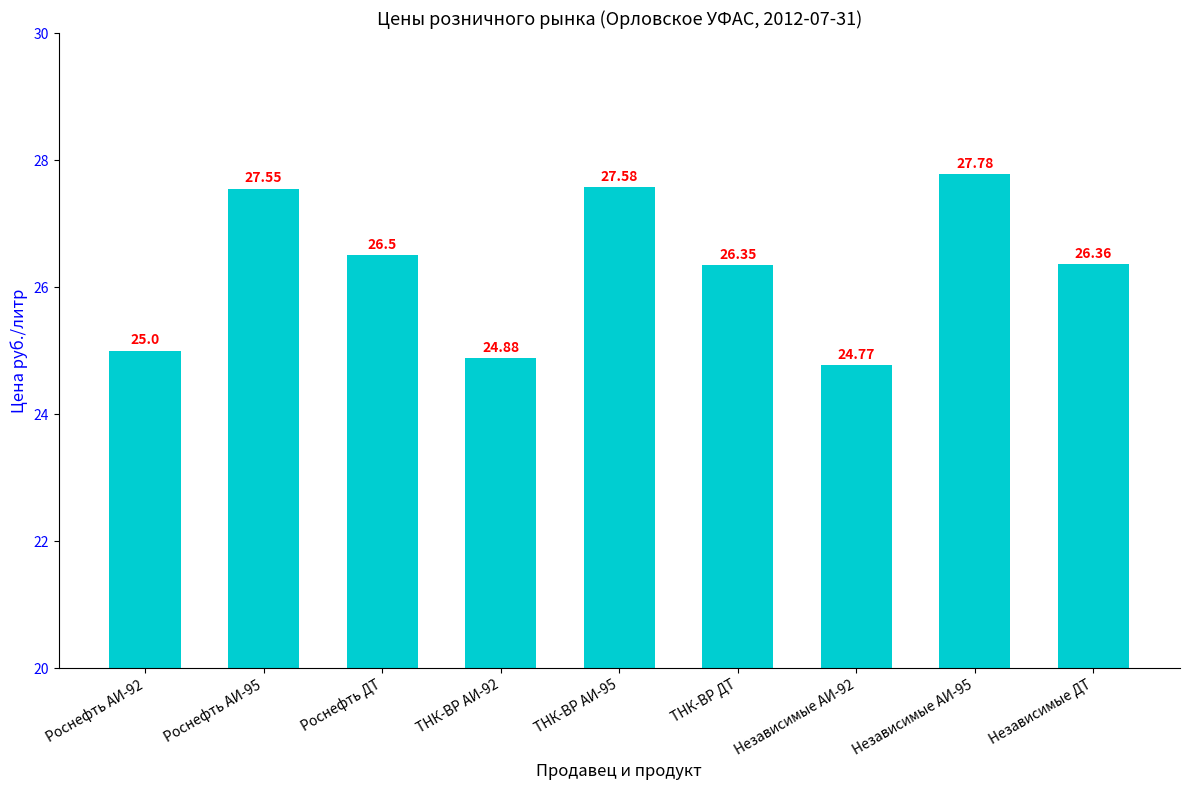

What is the label of the 9th bar from the left?

Независимые ДТ